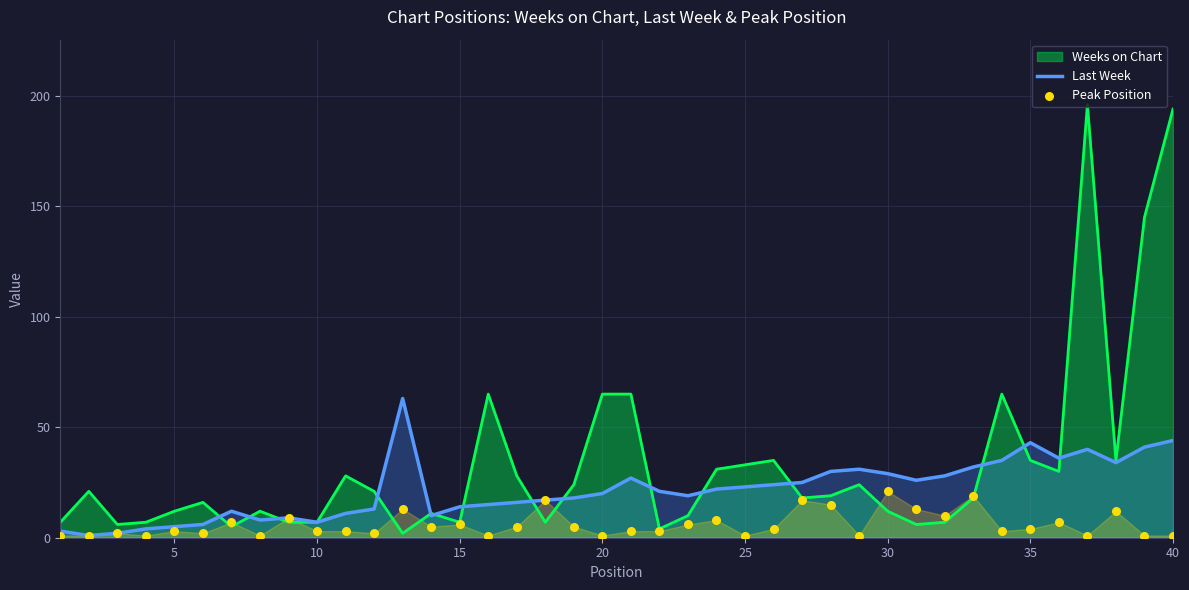

What is the highest value of the Weeks on Chart series?

196